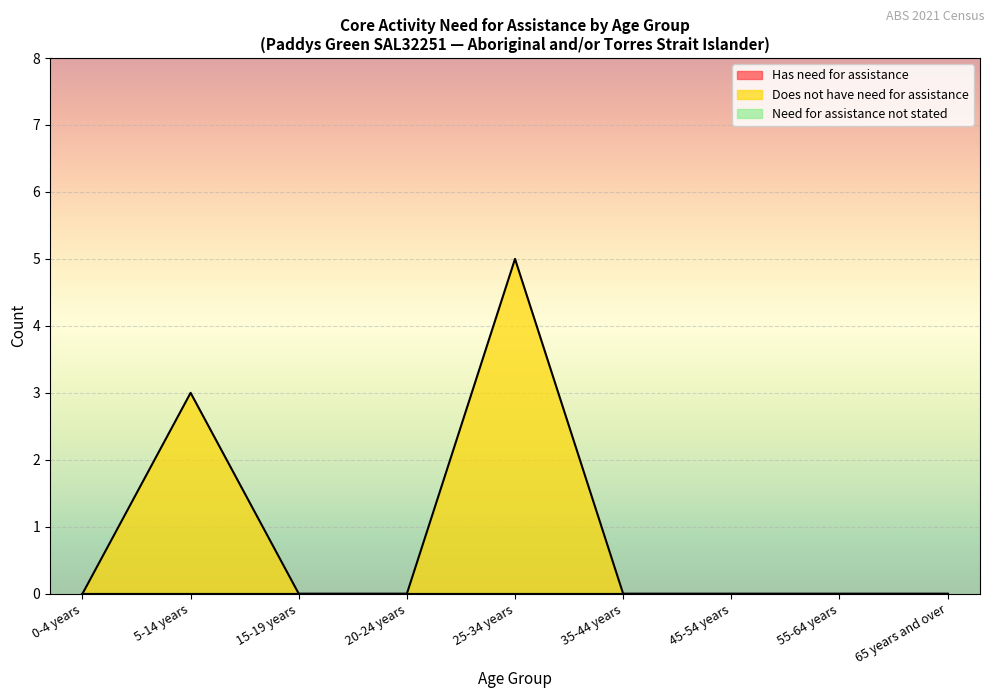

What is the label of the 1st point from the right?

65 years and over